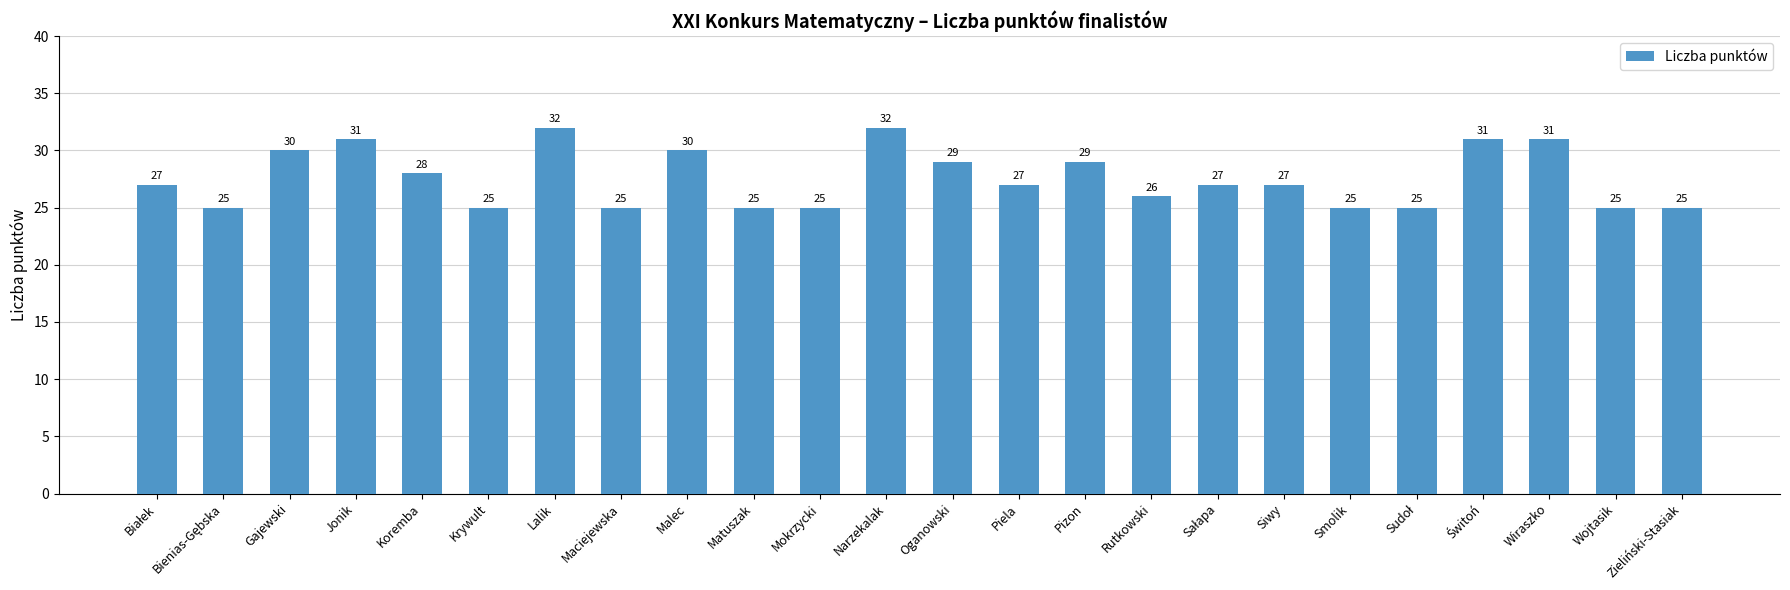

What is the label of the 19th bar from the left?

Smolik